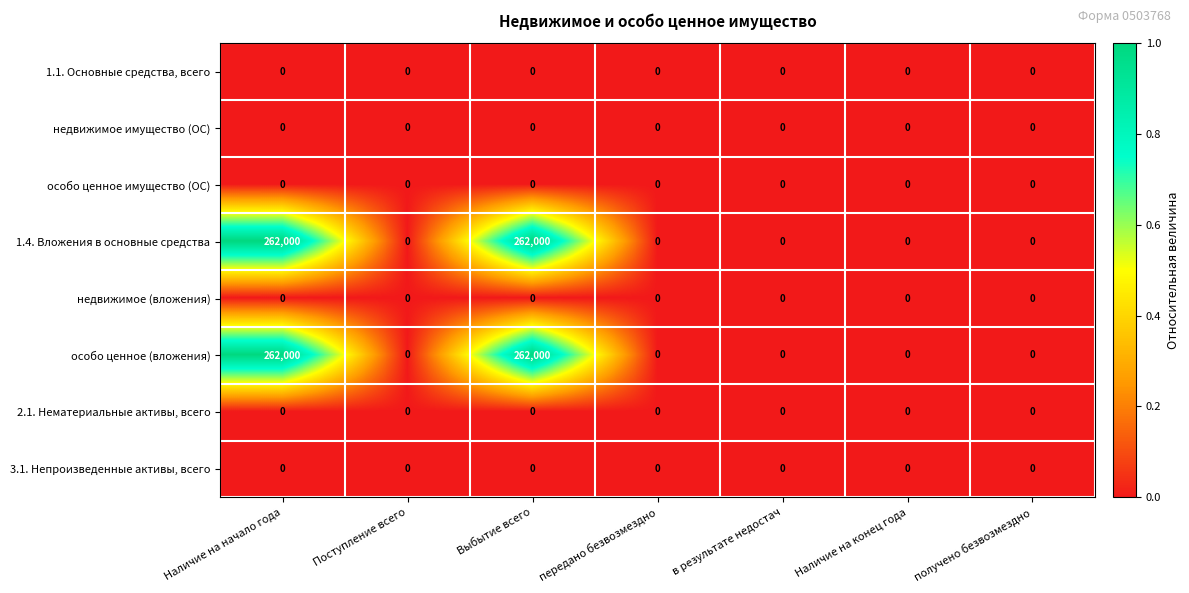

Is it true that 1.1. Основные средства, всего equals 0 at Поступление всего?

True